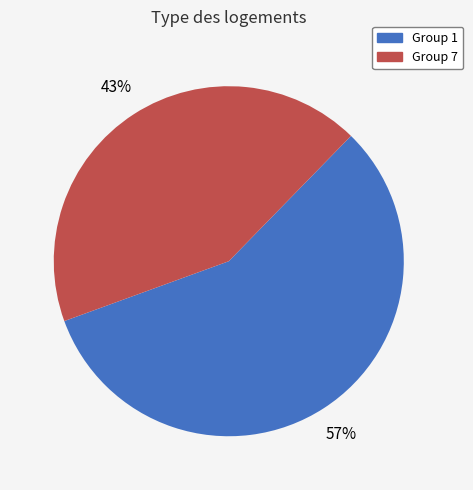

Is there any slice that represents more than half of the pie?

Yes